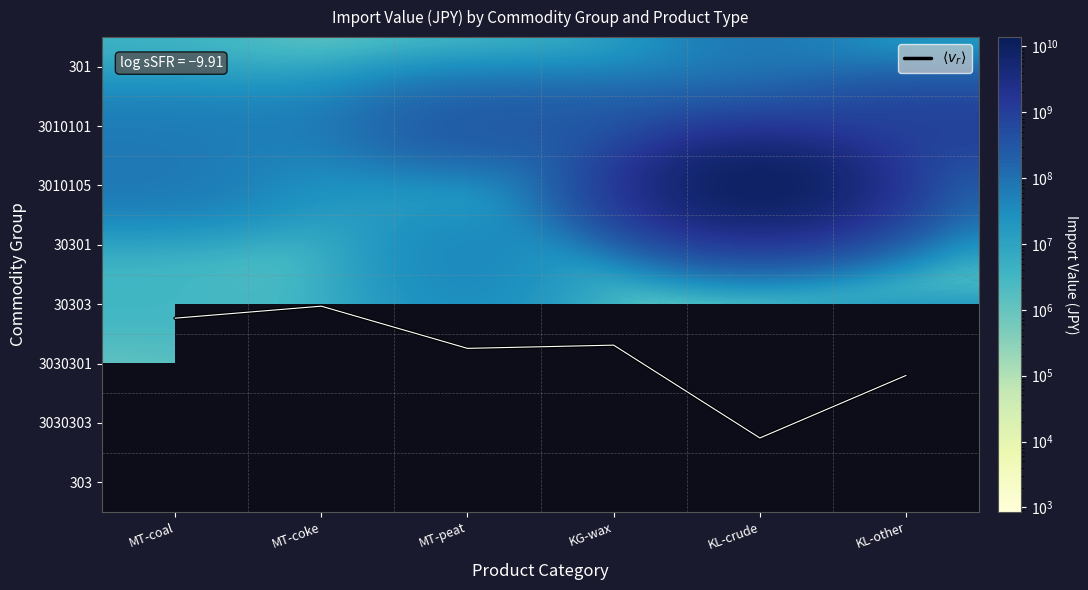

The value of 3010105 at MT-peat is 775.6. True or false?

False